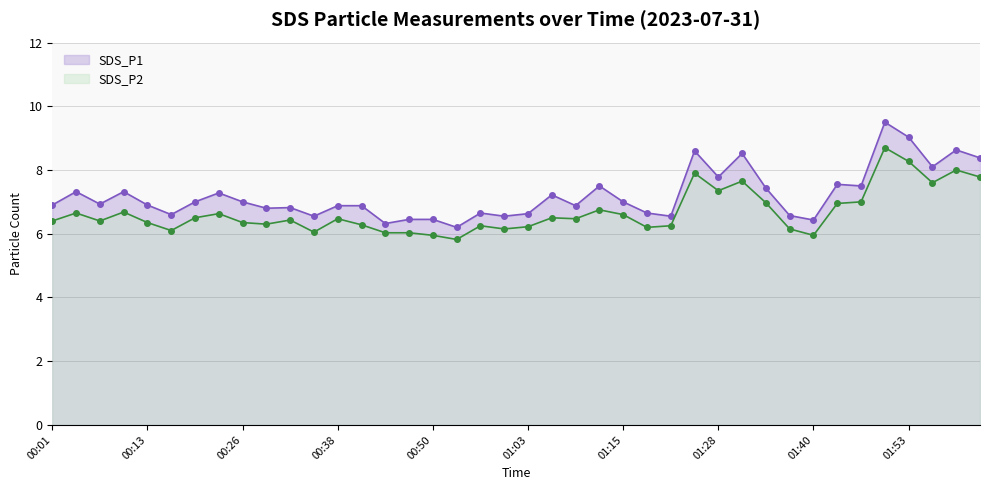

Reading right to left, transcribe all the data shown in this chart.

SDS_P1: 8.4	8.6	8.1	9.0	9.5	7.5	7.5	6.4	6.6	7.4	8.5	7.8	8.6	6.5	6.7	7.0	7.5	6.9	7.2	6.6	6.5	6.7	6.2	6.5	6.5	6.3	6.9	6.9	6.5	6.8	6.8	7.0	7.3	7.0	6.6	6.9	7.3	6.9	7.3	6.9
SDS_P2: 7.8	8.0	7.6	8.3	8.7	7.0	7.0	6.0	6.2	7.0	7.7	7.3	7.9	6.2	6.2	6.6	6.8	6.5	6.5	6.2	6.2	6.2	5.8	6.0	6.0	6.0	6.3	6.5	6.0	6.4	6.3	6.3	6.6	6.5	6.1	6.3	6.7	6.4	6.7	6.4